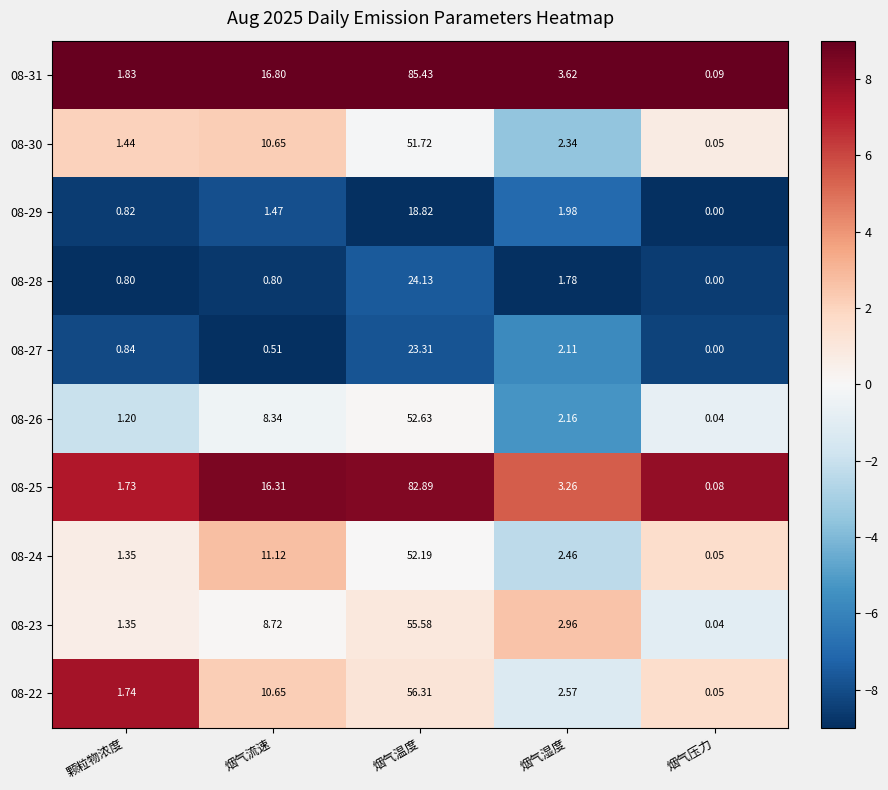

At which category is the sum across all series the highest?

烟气温度